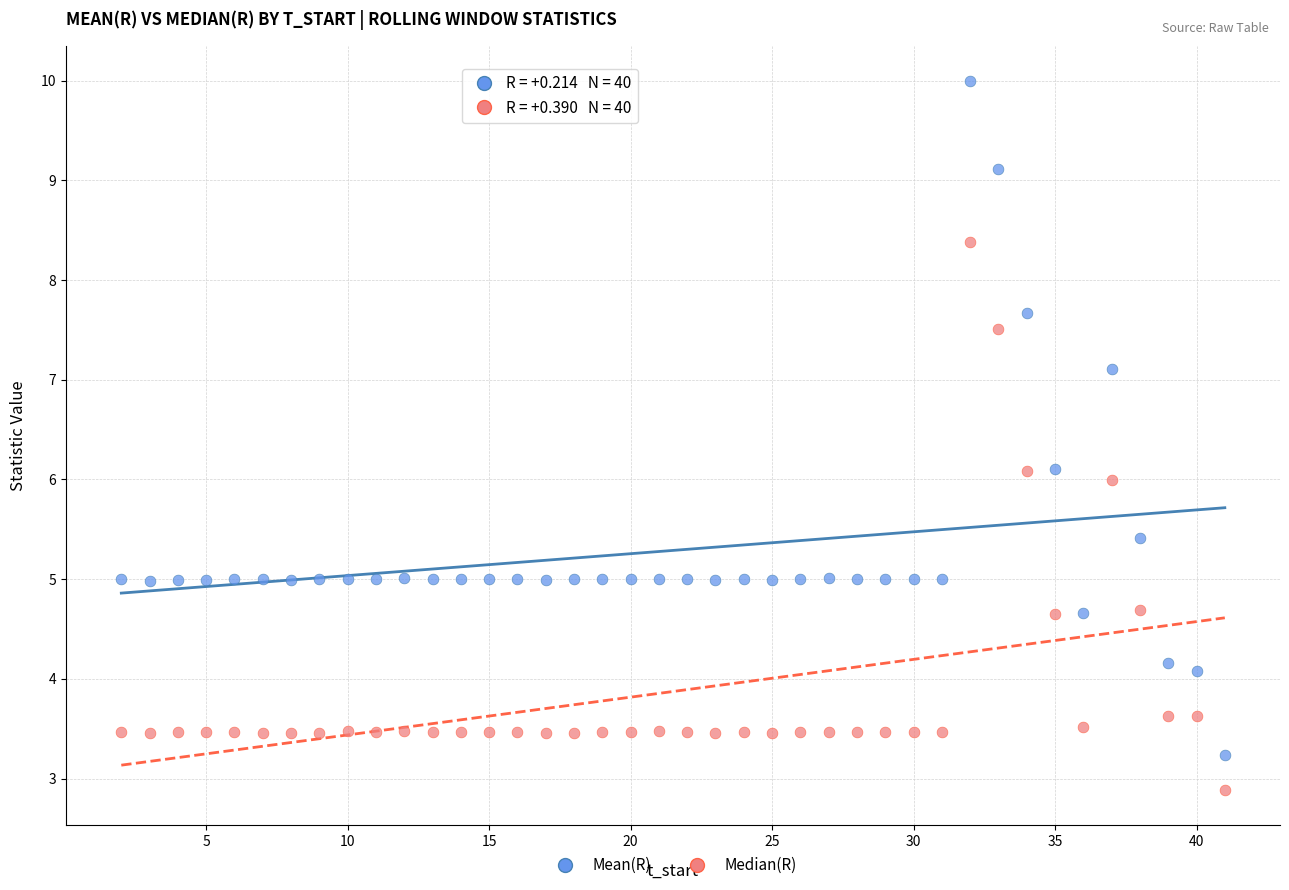

Which series reaches the minimum Y coordinate?

Median(R)